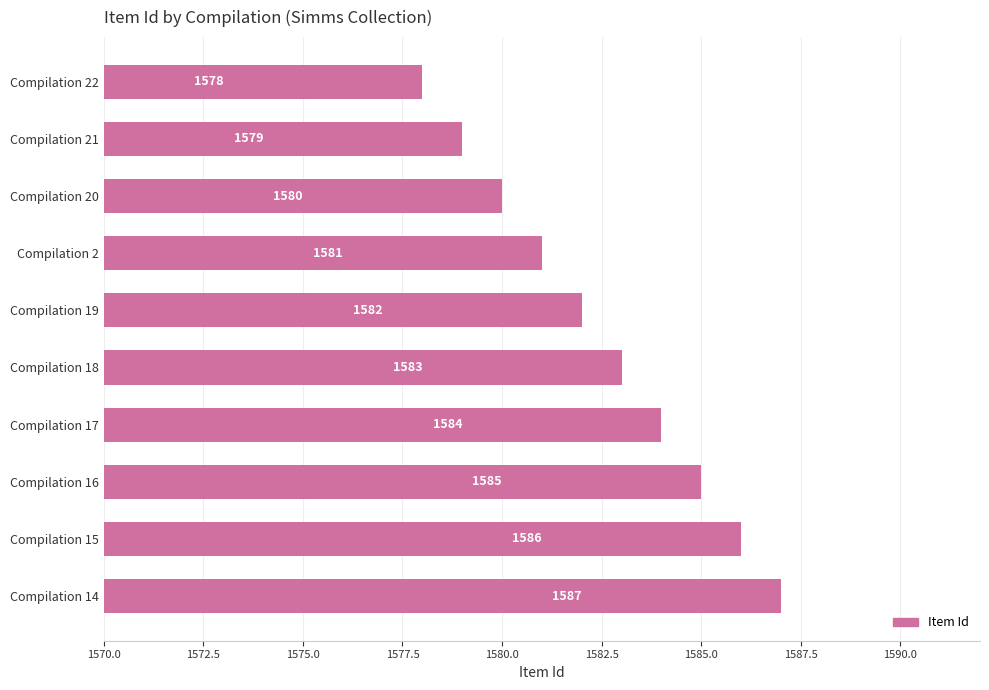

How many categories are shown in the chart?

10